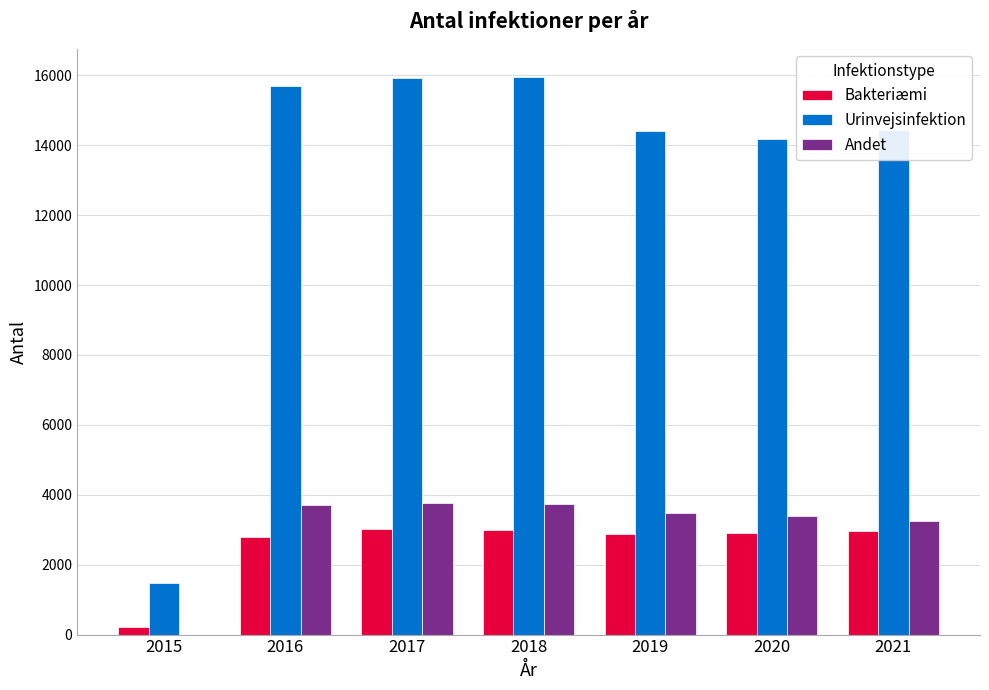

The Urinvejsinfektion series shows 4864 at 2017. True or false?

False